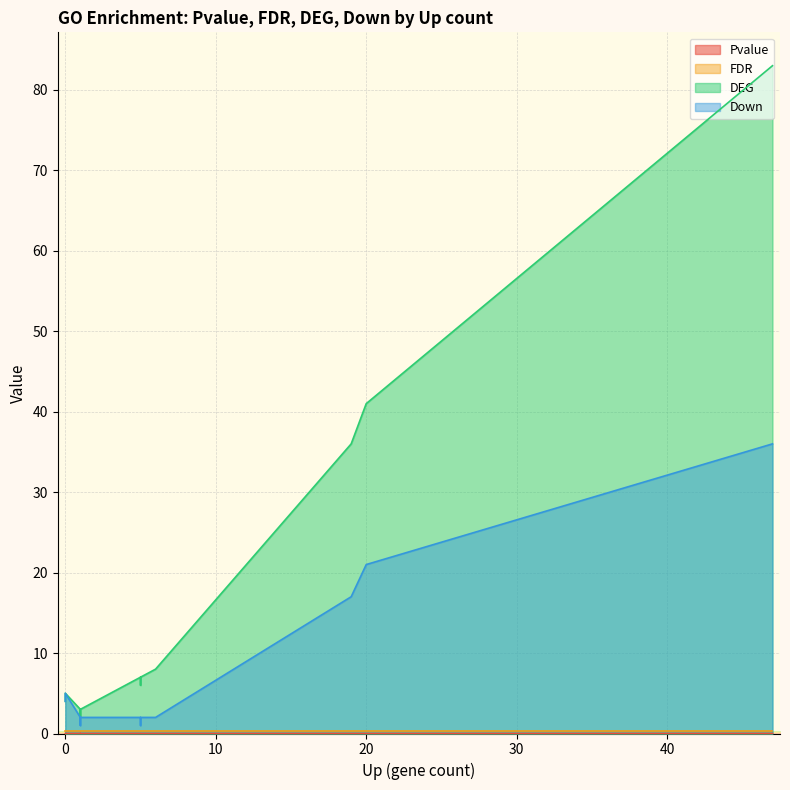

True or false: Down and DEG intersect in this chart.

False